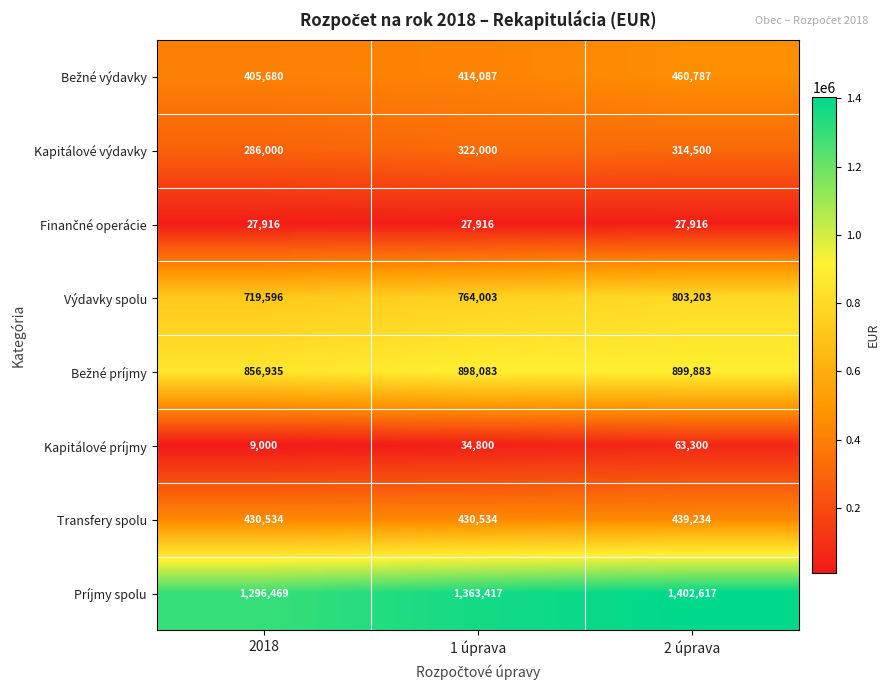

At which category is the sum across all series the highest?

2 úprava